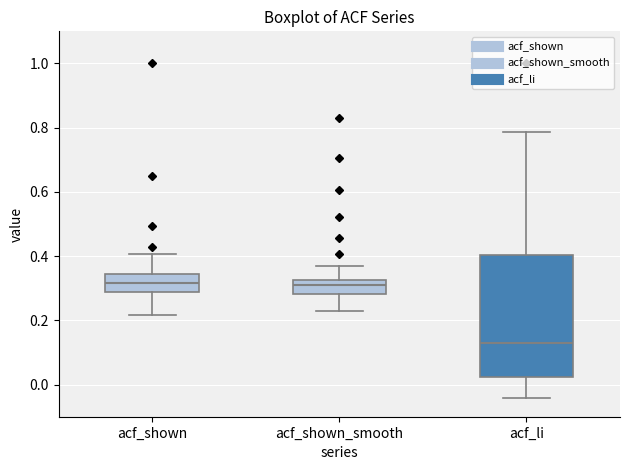

Reading left to right, read every box against the y-axis: the position of its median line, the range the box covers, and the ends of its whiskers. The values are not printed on the chart, so give them approximately, as read against the axis.

acf_shown: median 0.32, box 0.28 to 0.34, whiskers 0.22 to 0.40
acf_shown_smooth: median 0.30, box 0.28 to 0.32, whiskers 0.22 to 0.36
acf_li: median 0.14, box 0.02 to 0.40, whiskers -0.04 to 0.78